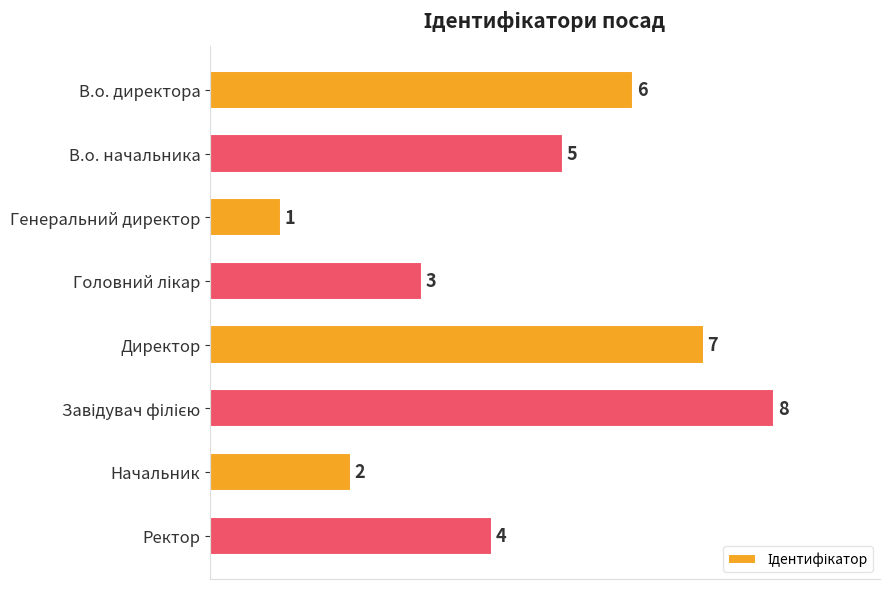

How many values are between 3 and 7?

5